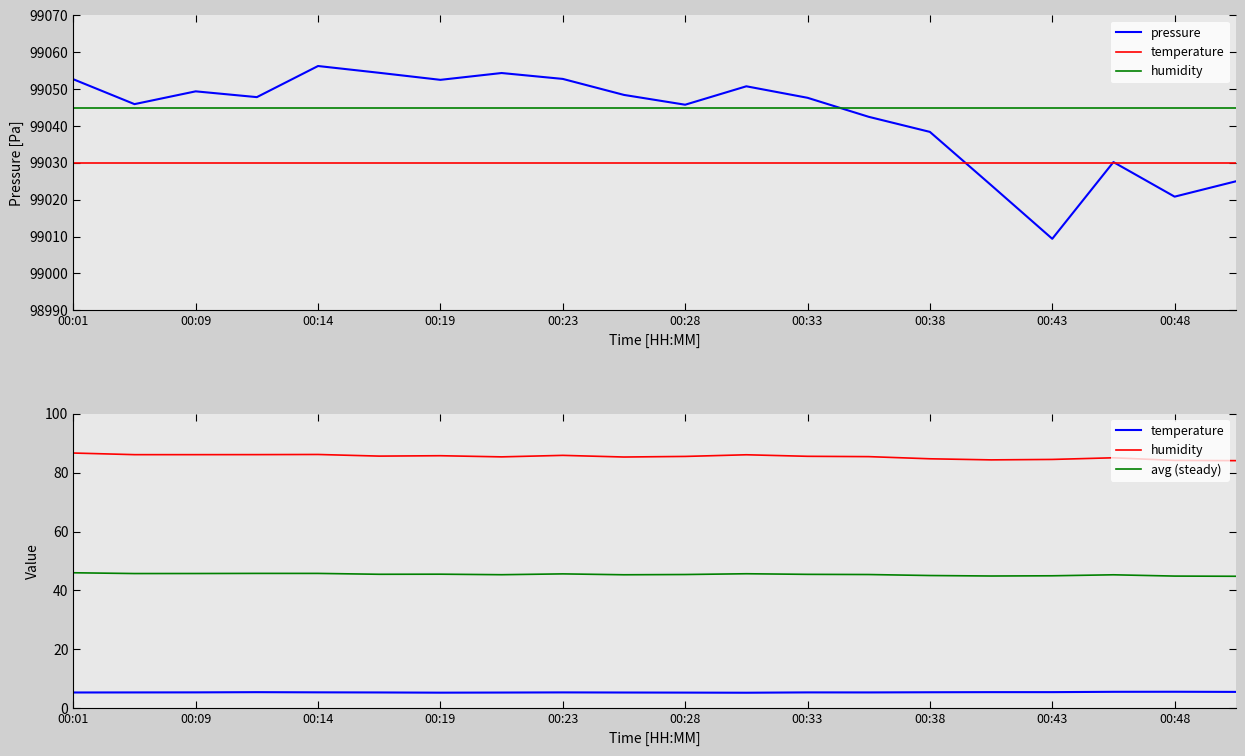

Between 00:28 and 00:48, which series saw the biggest shift?

pressure